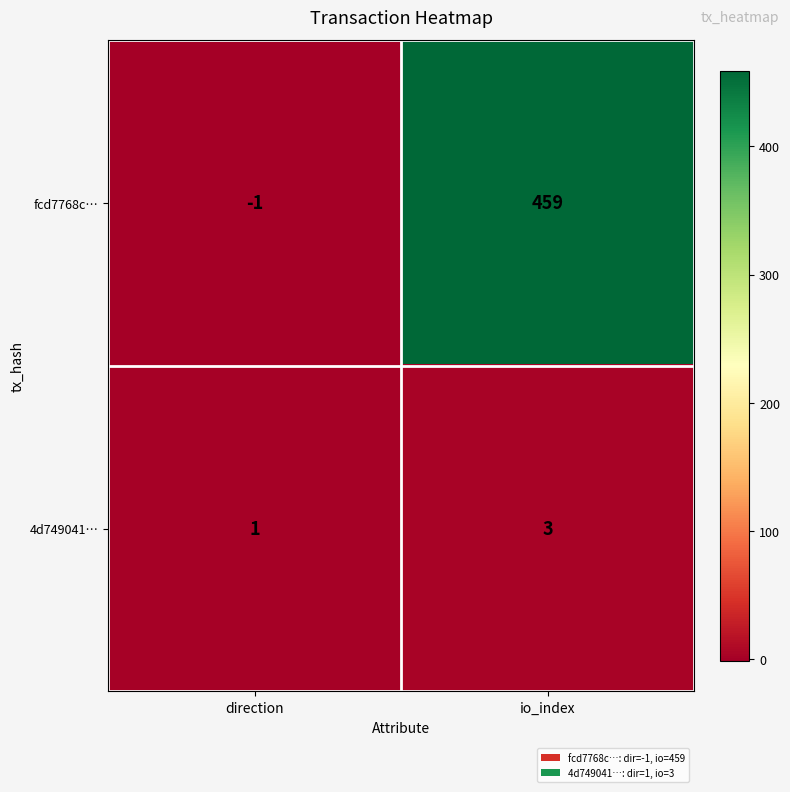

At which label is 4d749041… closest to 2?

direction